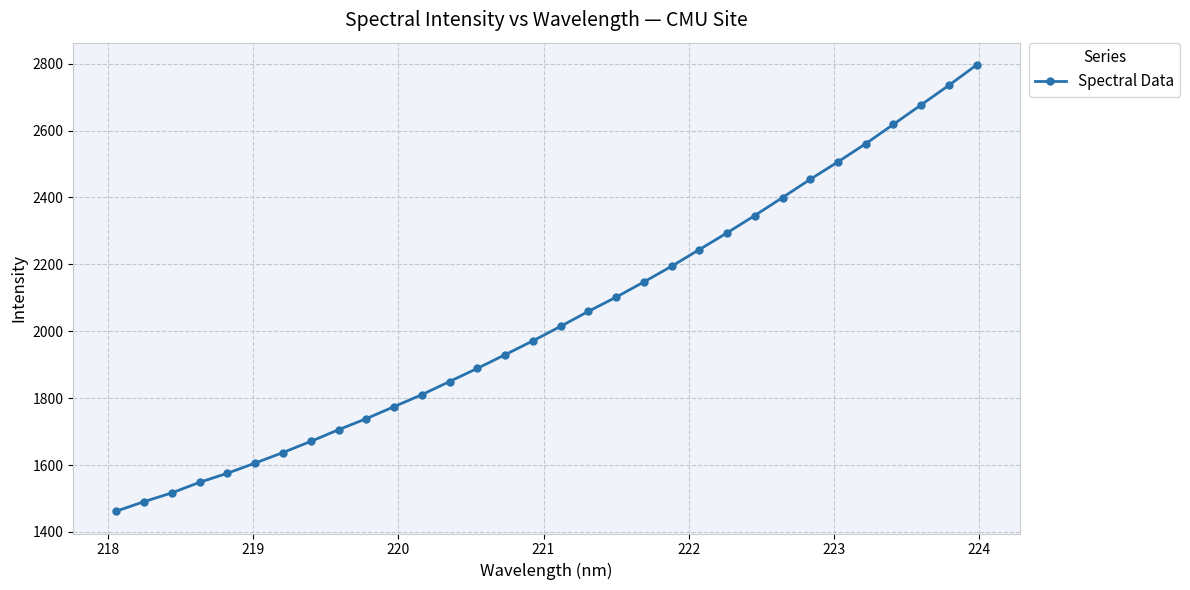

What is the value of the 15th point from the left?

1929.9